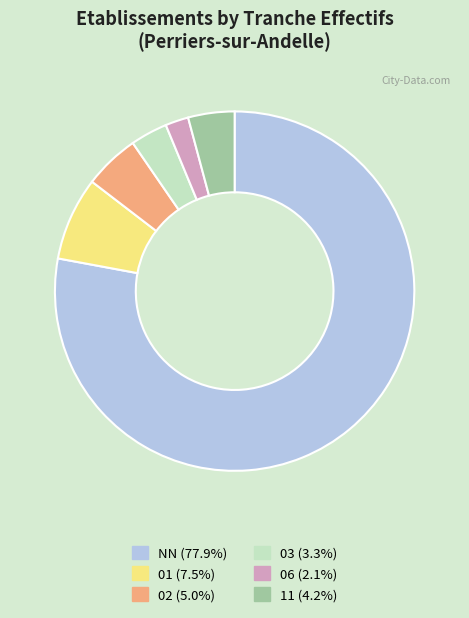

Combined, do NN and 02 account for over 50%?

Yes